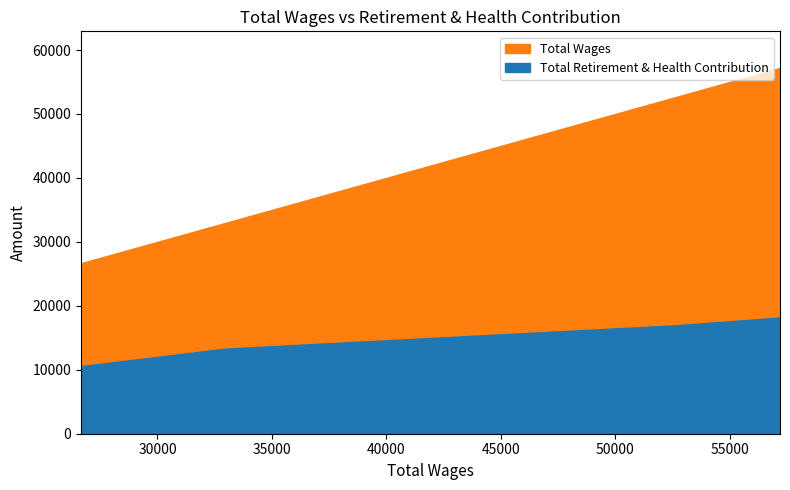

What are all the series names shown in the legend?

Total Retirement & Health Contribution, Total Wages